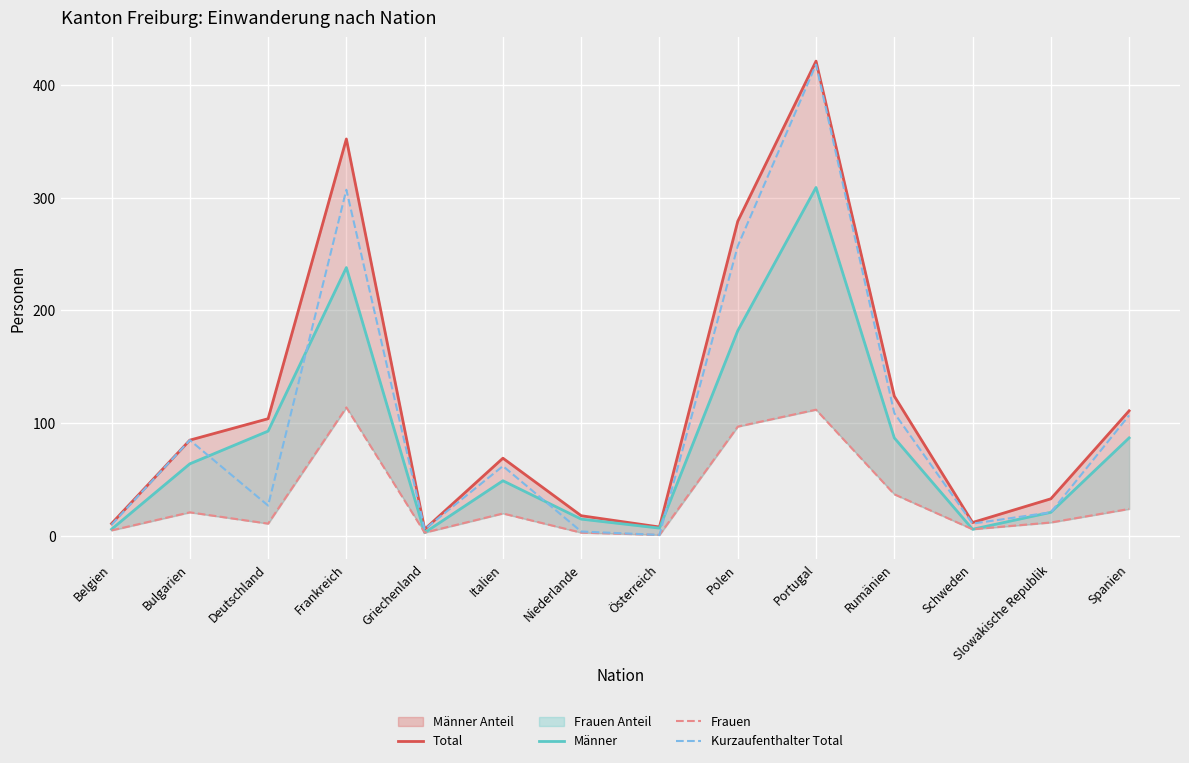

What is the minimum value shown in the chart?

1